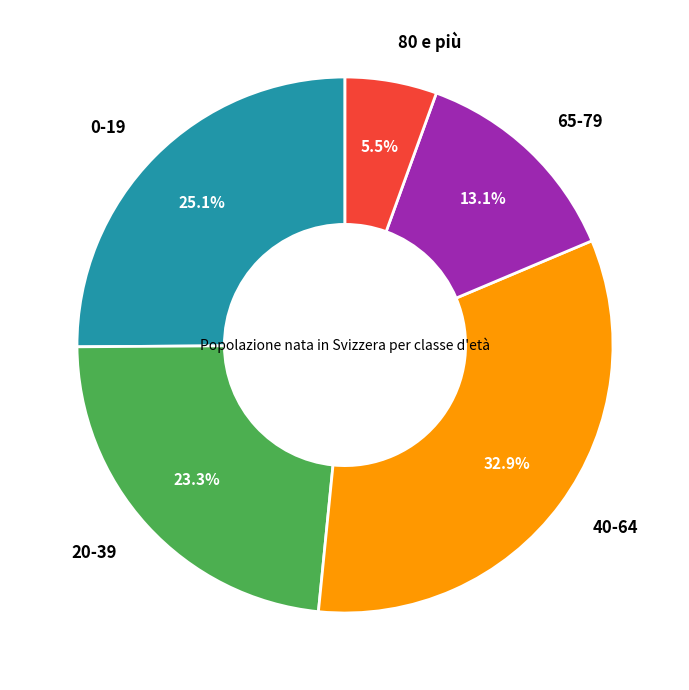

Does any single category account for the majority?

No